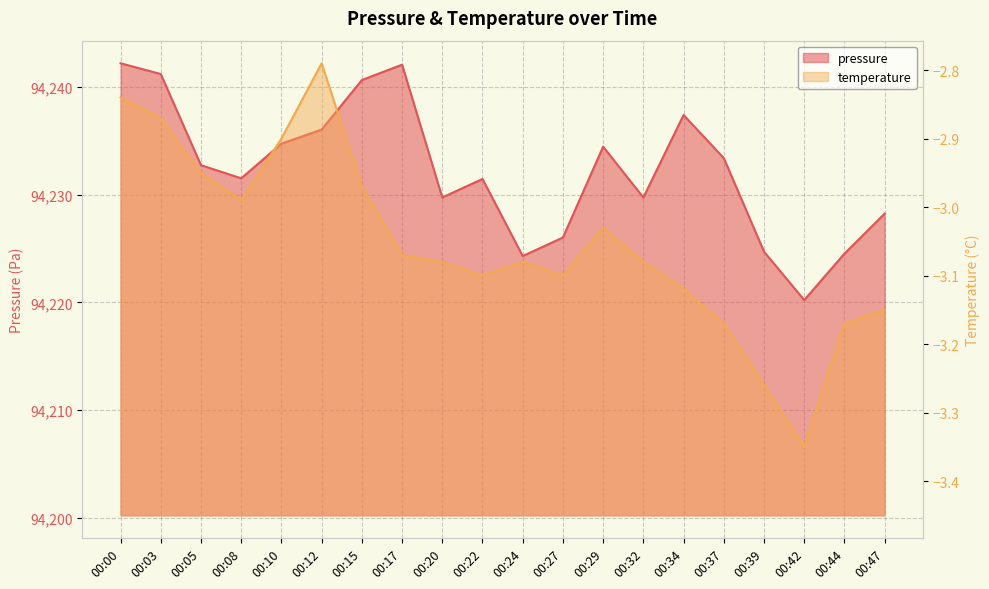

Rank the categories by value from highest to lowest.

00:00, 00:17, 00:03, 00:15, 00:34, 00:12, 00:10, 00:29, 00:37, 00:05, 00:08, 00:22, 00:20, 00:32, 00:47, 00:27, 00:39, 00:44, 00:24, 00:42